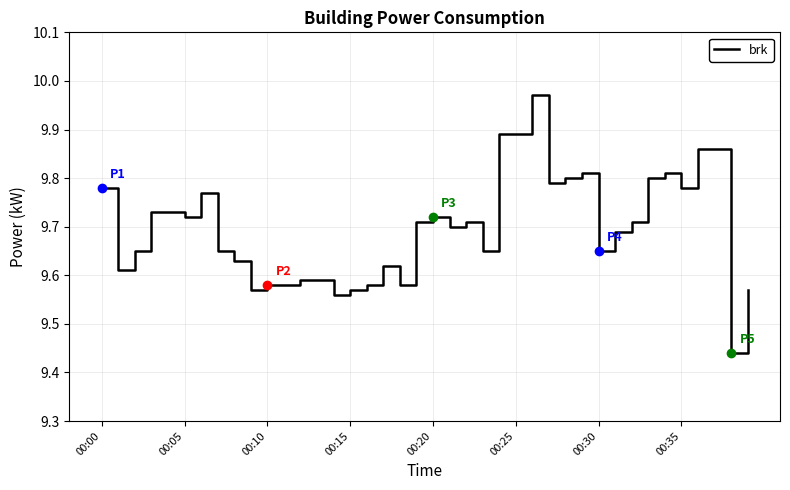

True or false: there are more than 2 points higher than both neighbors.

True